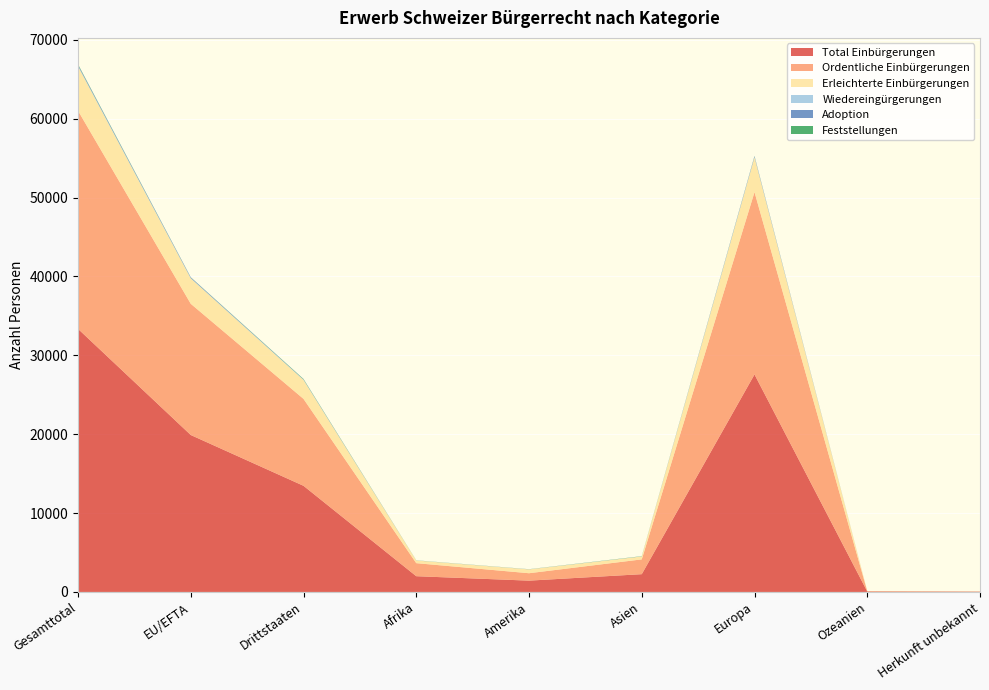

Reading right to left, extract all data points from this chart.

Total Einbürgerungen: Herkunft unbekannt=34	Ozeanien=60	Europa=27579	Asien=2254	Amerika=1434	Afrika=1997	Drittstaaten=13459	EU/EFTA=19899	Gesamttotal=33358
Ordentliche Einbürgerungen: Herkunft unbekannt=24	Ozeanien=48	Europa=23118	Asien=1876	Amerika=940	Afrika=1653	Drittstaaten=11021	EU/EFTA=16638	Gesamttotal=27659
Erleichterte Einbürgerungen: Herkunft unbekannt=6	Ozeanien=12	Europa=4408	Asien=368	Amerika=487	Afrika=337	Drittstaaten=2398	EU/EFTA=3220	Gesamttotal=5618
Wiedereingürgerungen: Herkunft unbekannt=4	Ozeanien=0	Europa=53	Asien=10	Amerika=7	Afrika=7	Drittstaaten=40	EU/EFTA=41	Gesamttotal=81
Adoption: Herkunft unbekannt=0	Ozeanien=0	Europa=105	Asien=7	Amerika=8	Afrika=5	Drittstaaten=36	EU/EFTA=89	Gesamttotal=125
Feststellungen: Herkunft unbekannt=1	Ozeanien=0	Europa=23	Asien=23	Amerika=10	Afrika=11	Drittstaaten=51	EU/EFTA=17	Gesamttotal=68